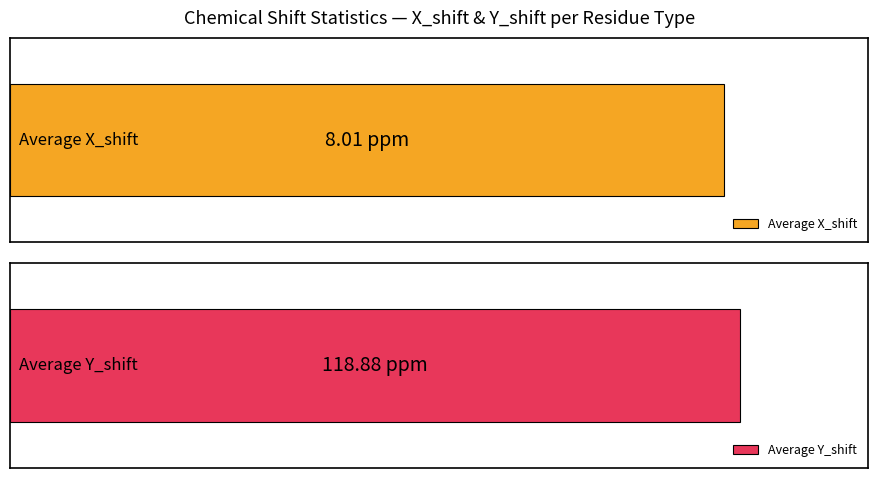

Is the value of Average Y_shift at TRP greater than the value of Average X_shift at ASP?

Yes